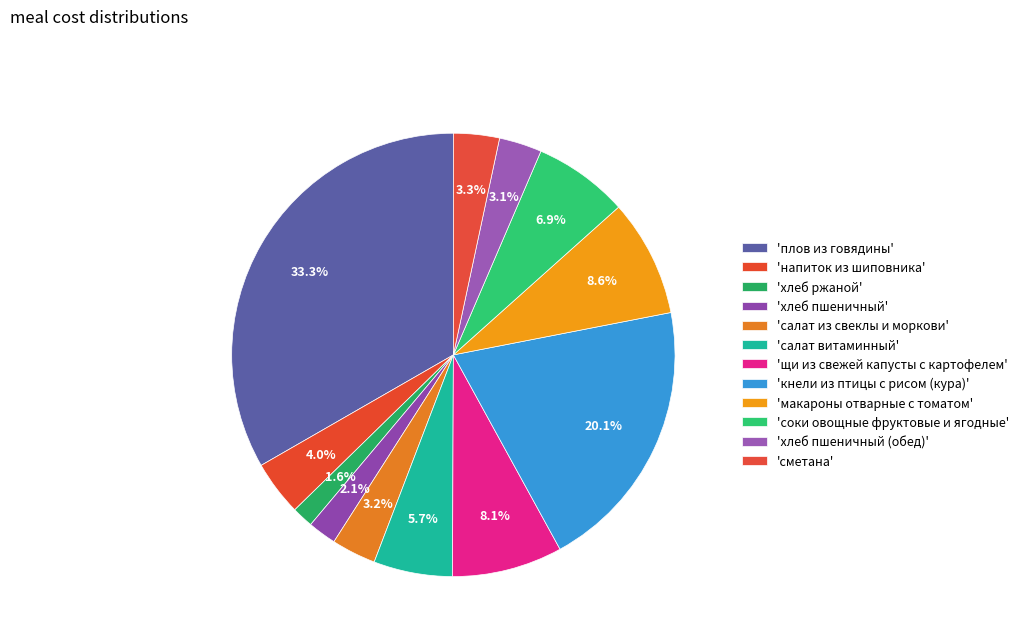

Rank the categories by value from highest to lowest.

плов из говядины, кнели из птицы с рисом (кура), макароны отварные с томатом, щи из свежей капусты с картофелем, соки овощные фруктовые и ягодные, салат витаминный, напиток из шиповника, сметана, салат из свеклы и моркови, хлеб пшеничный (обед), хлеб пшеничный, хлеб ржаной